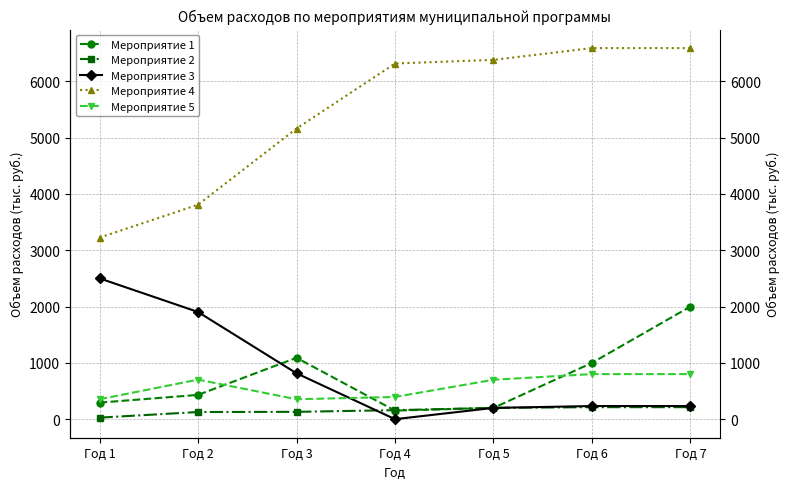

List the labels in order of Мероприятие 1 value, smallest first.

Год 4, Год 5, Год 1, Год 2, Год 6, Год 3, Год 7